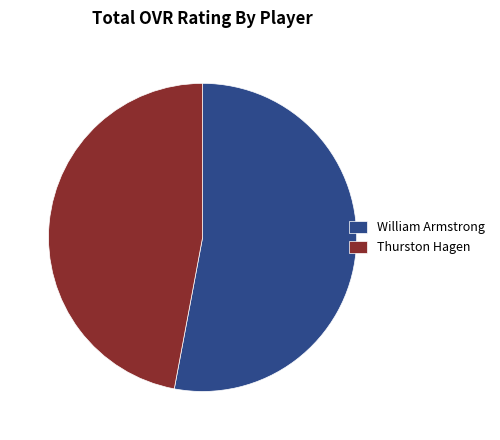

Combined, do Thurston Hagen and William Armstrong account for over 50%?

Yes